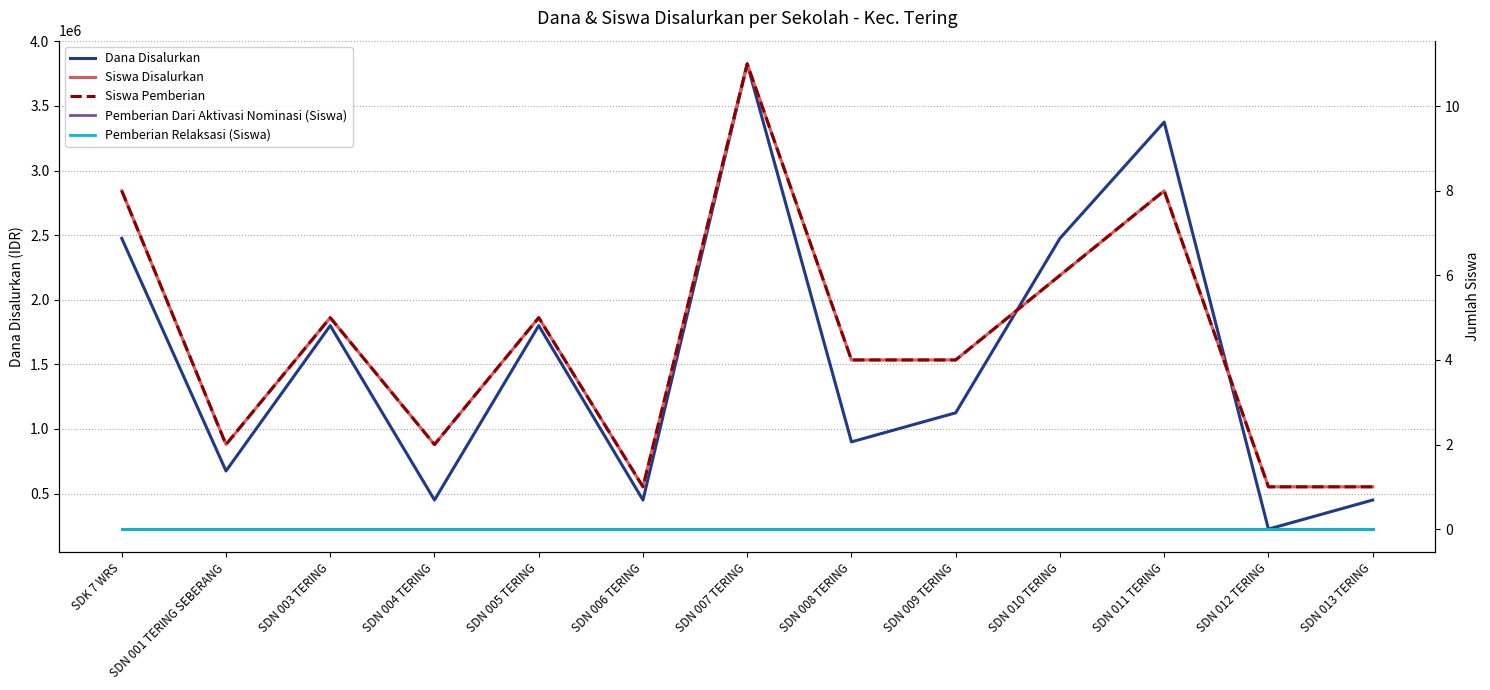

Reading right to left, what are all the values shown in this chart?

Dana Disalurkan: 450000	225000	3375000	2475000	1125000	900000	3825000	450000	1800000	450000	1800000	675000	2475000
Siswa Disalurkan: 1	1	8	6	4	4	11	1	5	2	5	2	8
Siswa Pemberian: 1	1	8	6	4	4	11	1	5	2	5	2	8
Pemberian Dari Aktivasi Nominasi (Siswa): 0	0	0	0	0	0	0	0	0	0	0	0	0
Pemberian Relaksasi (Siswa): 0	0	0	0	0	0	0	0	0	0	0	0	0